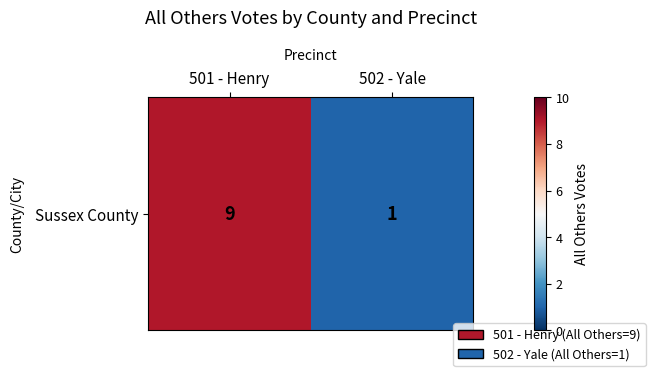

True or false: the data shows 1 at 502 - Yale.

True